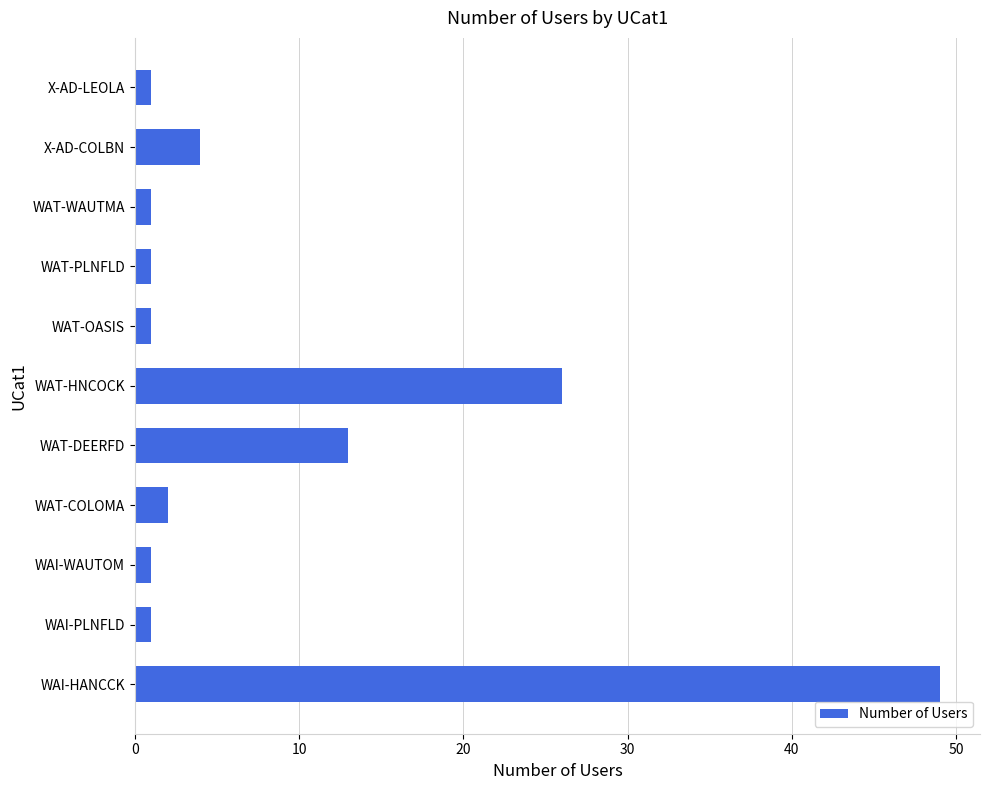

How many data points does each series have?

11